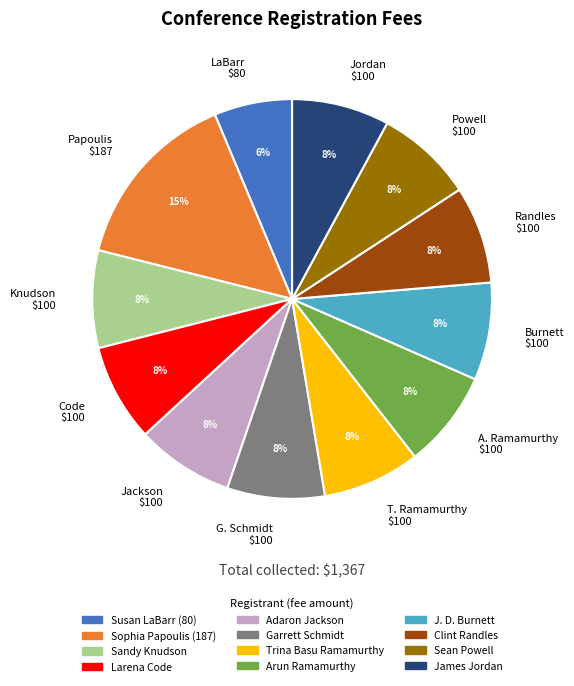

Which slice is the smallest?

LaBarr $80